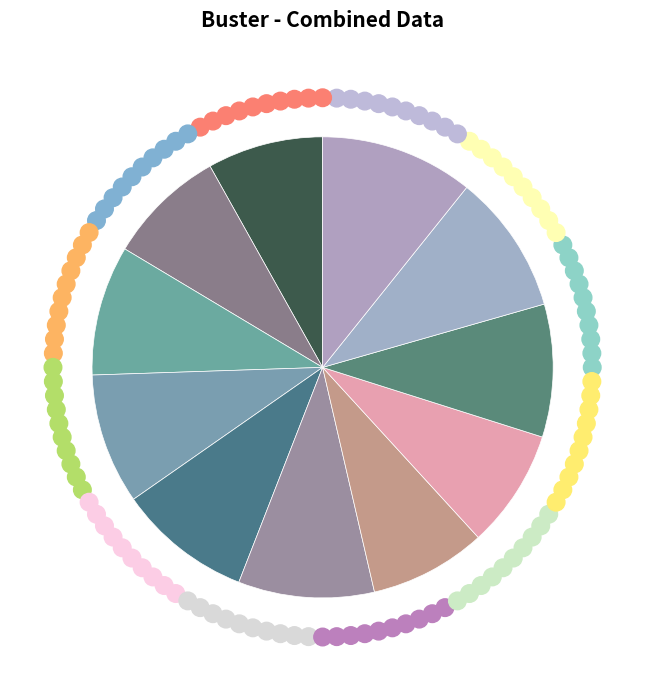

How many slices are in this pie chart?

11